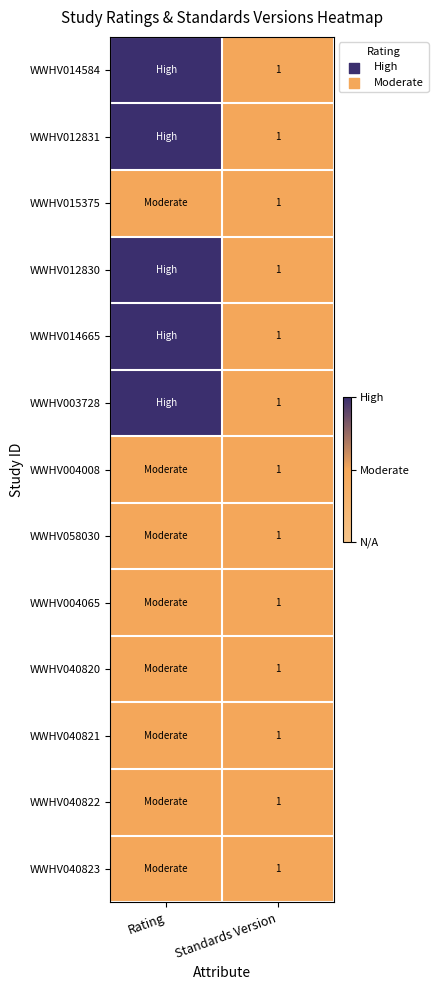

The WWHV058030 series shows 1 at Standards Version. True or false?

True